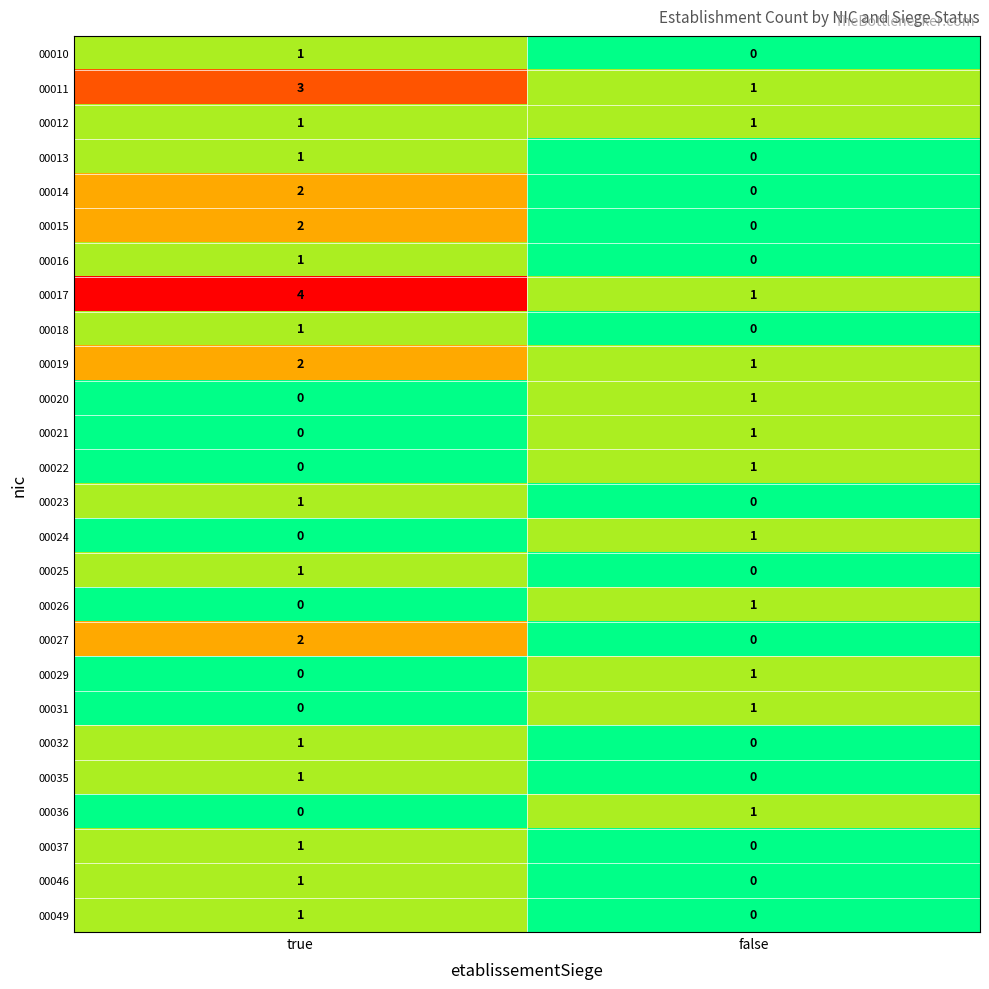

Where is 00025 nearest to the value 0?

false